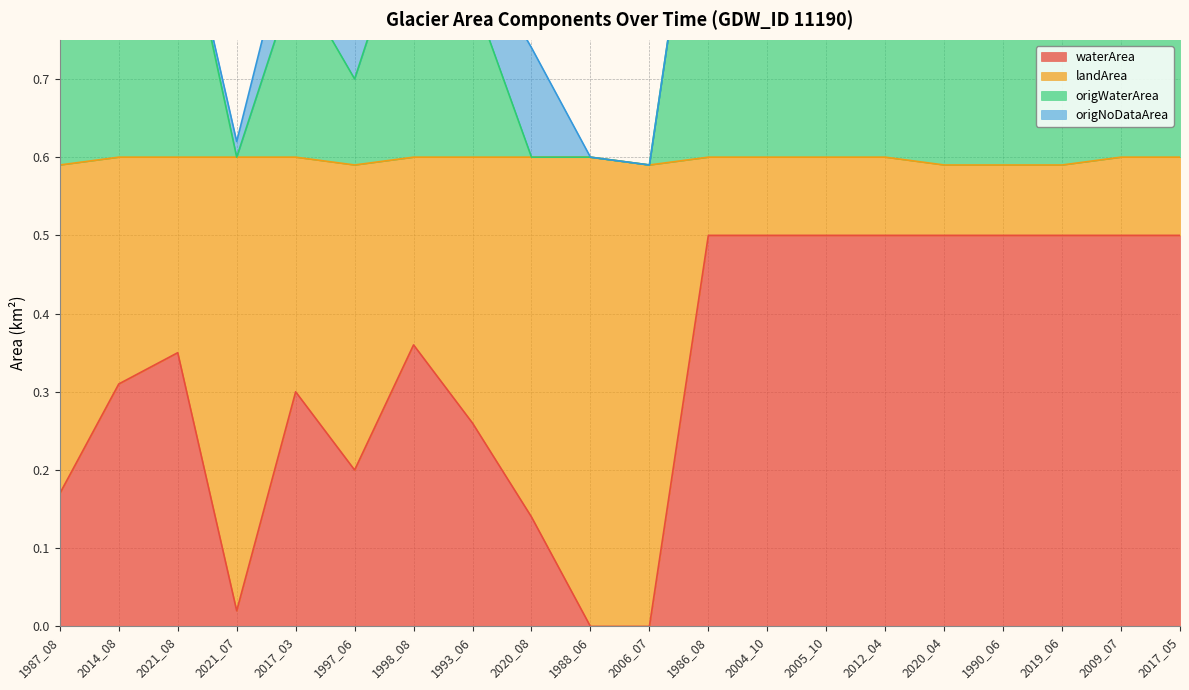

Is the value of waterArea at 2020_04 greater than the value of origWaterArea at 2005_10?

No